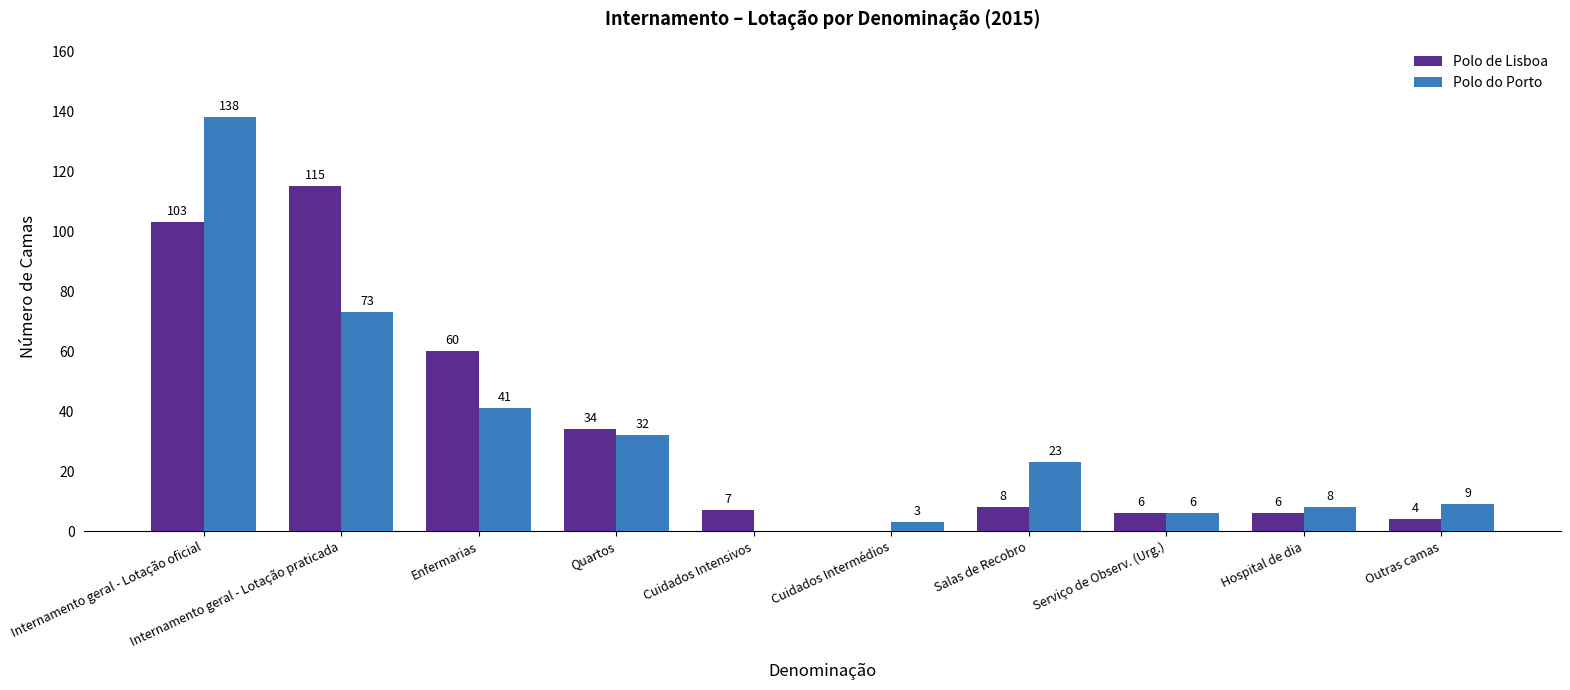

Which series changed the most between Cuidados Intensivos and Outras camas?

Polo do Porto